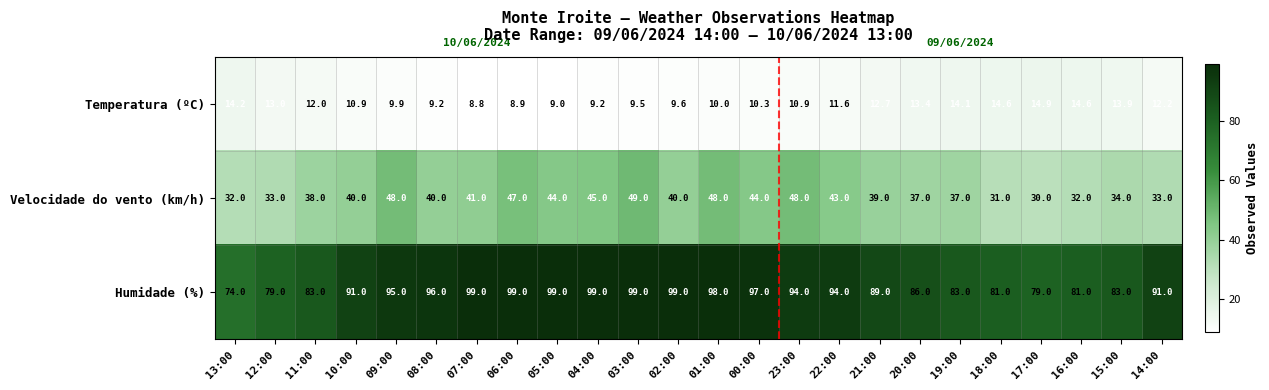

Which series has the widest spread of values?

Humidade (%)